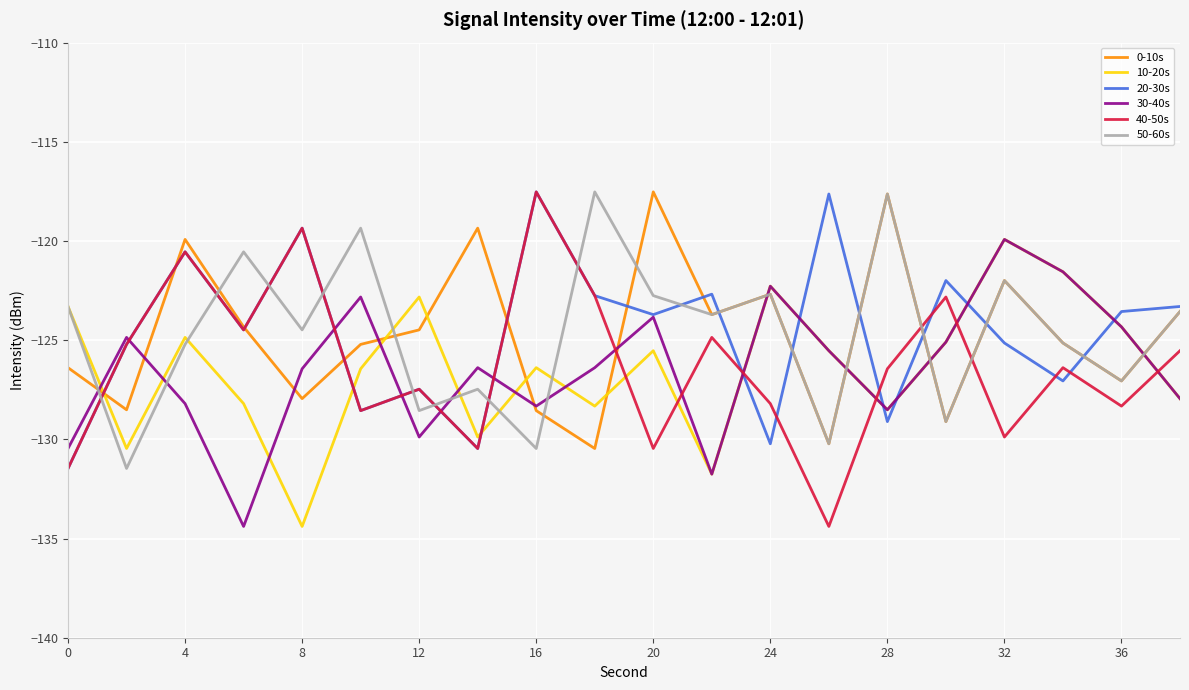

What is the difference between the maximum and minimum values in the 0-10s series?

12.9